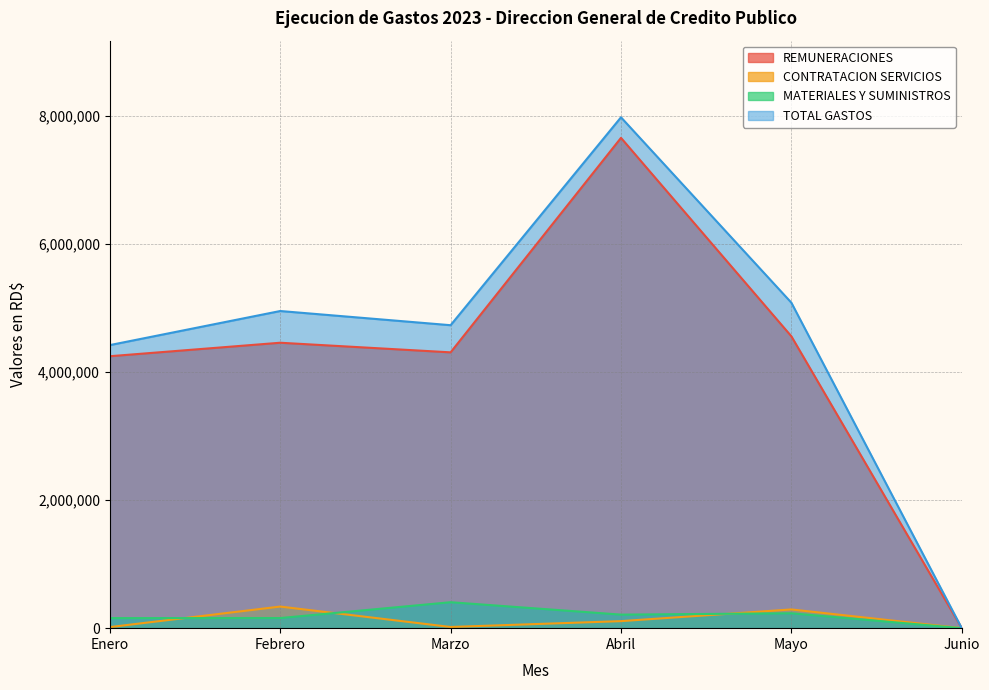

At which label is MATERIALES Y SUMINISTROS closest to 202733?

Abril